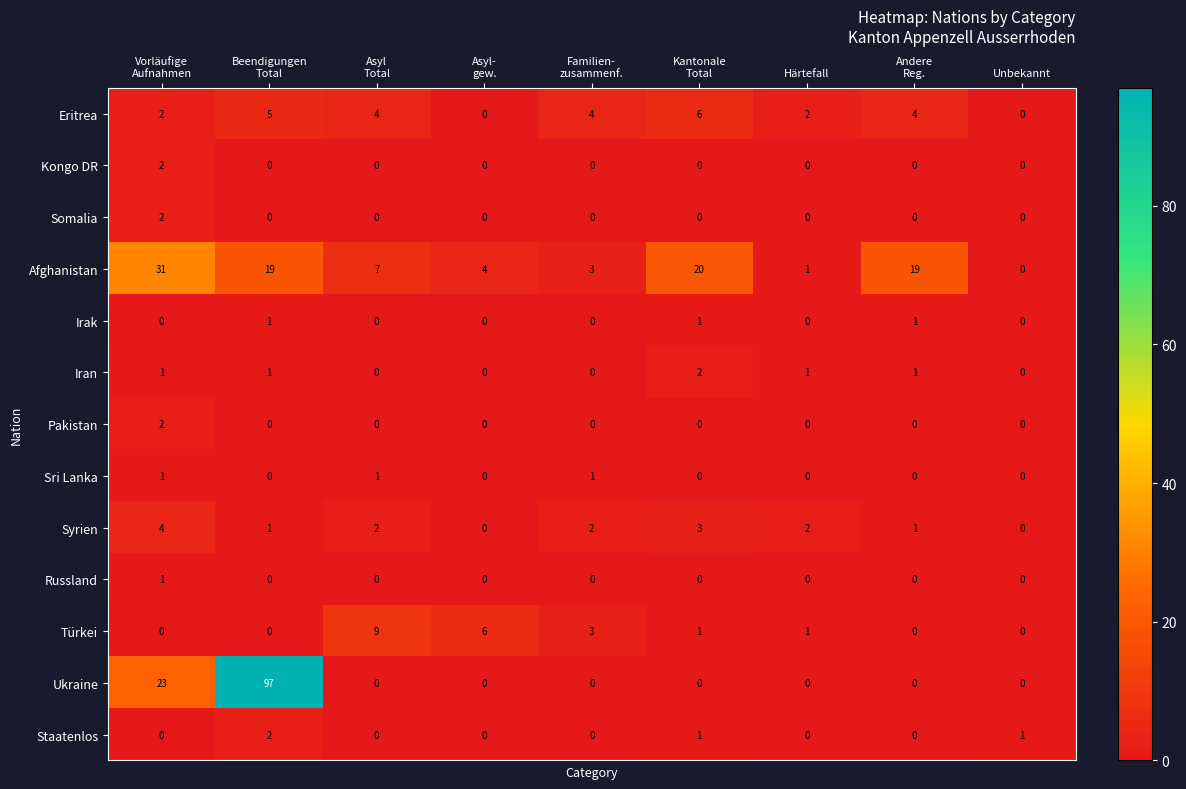

What is the difference between the second highest and second lowest values in the Afghanistan series?

19